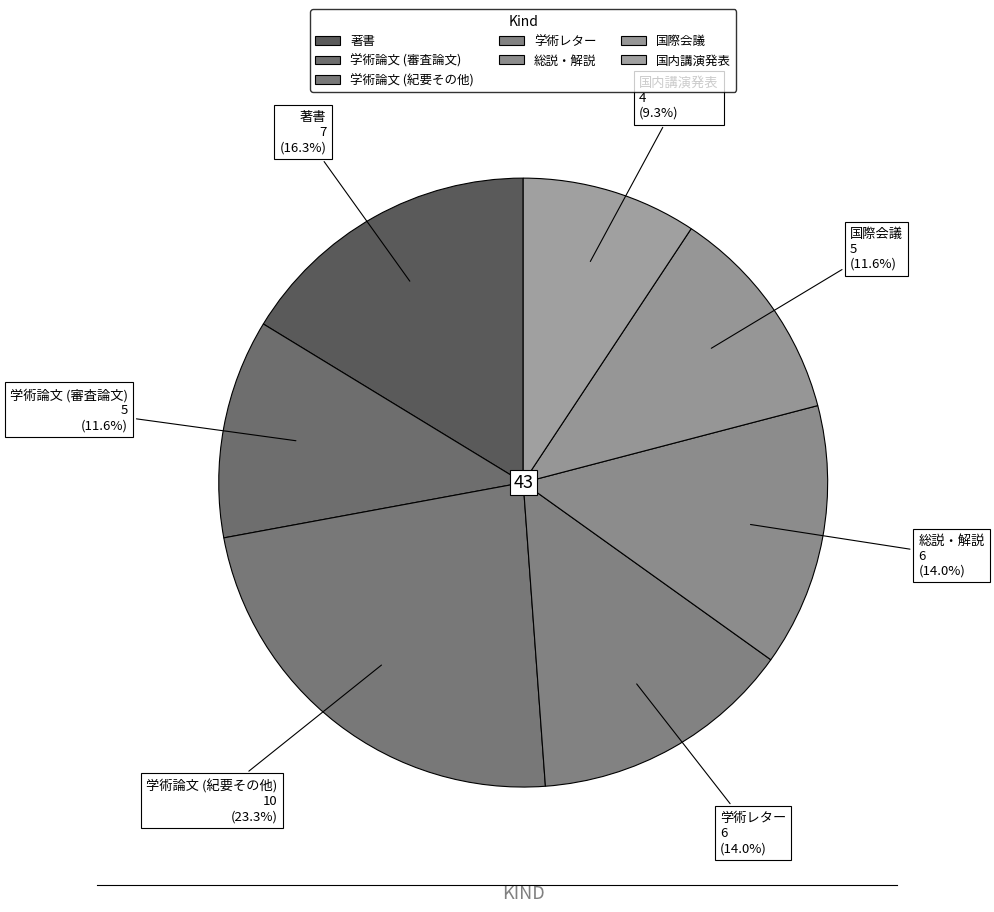

How many slices are in this pie chart?

7